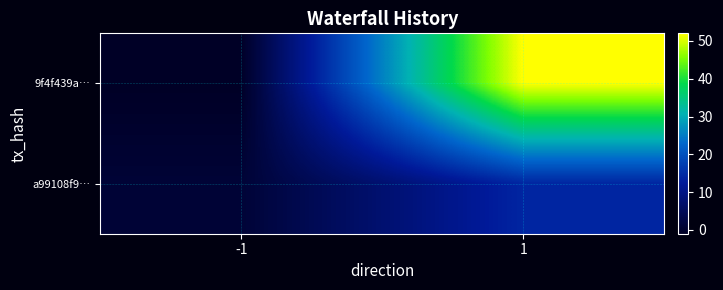

List the series in order of their peak value, lowest first.

a99108f9…, 9f4f439a…